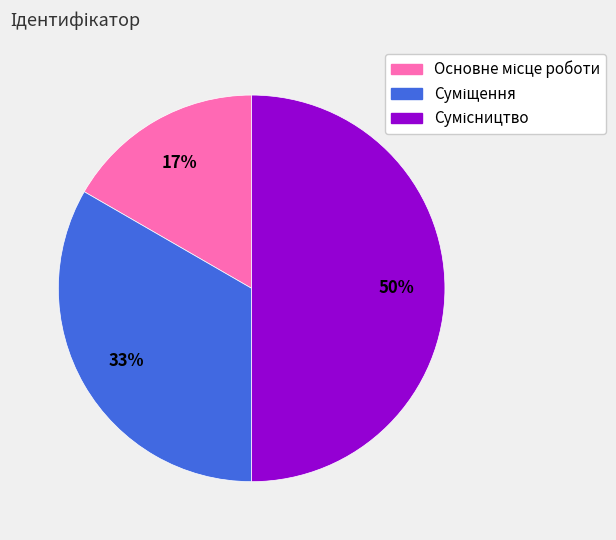

Count the number of slices in the pie.

3